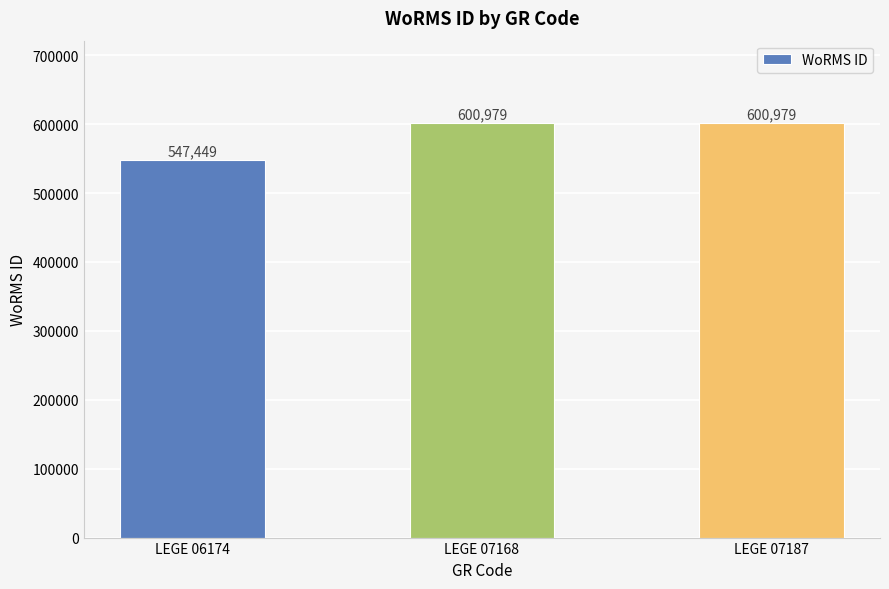

What is the maximum value shown in the chart?

600979